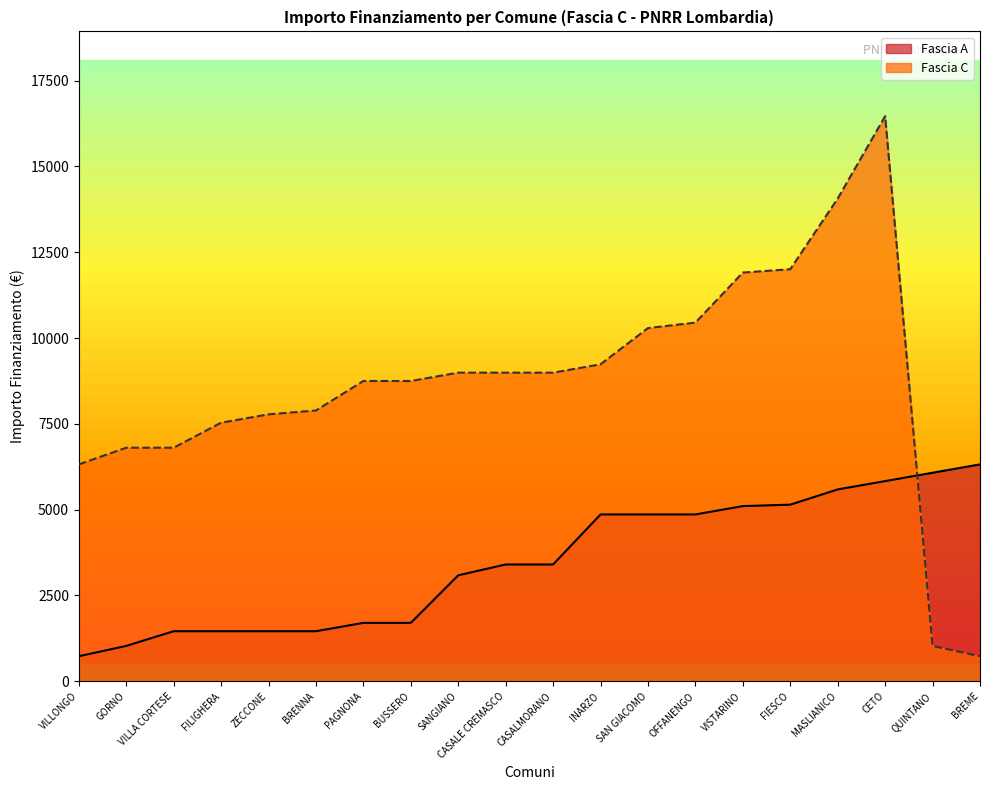

Reading left to right, transcribe all the data shown in this chart.

Fascia A: 729	1029	1458	1458	1458	1458	1701	1701	3087	3402	3402	4860	4860	4860	5103	5145	5589	5831	6075	6318
Fascia C: 6318	6804	6804	7533	7776	7889	8748	8748	8991	8991	8991	9234	10290	10449	11907	12005	14063	16464	1029	729